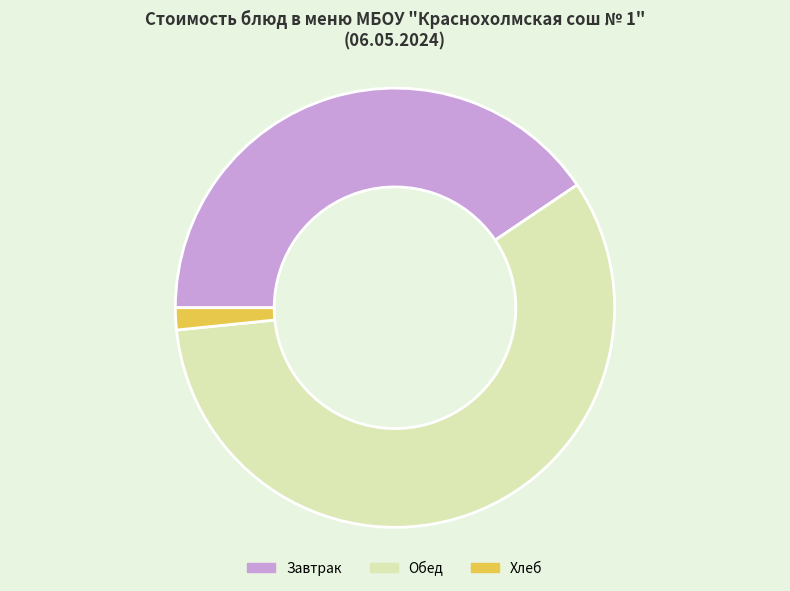

What is the smallest slice in the pie chart?

Хлеб